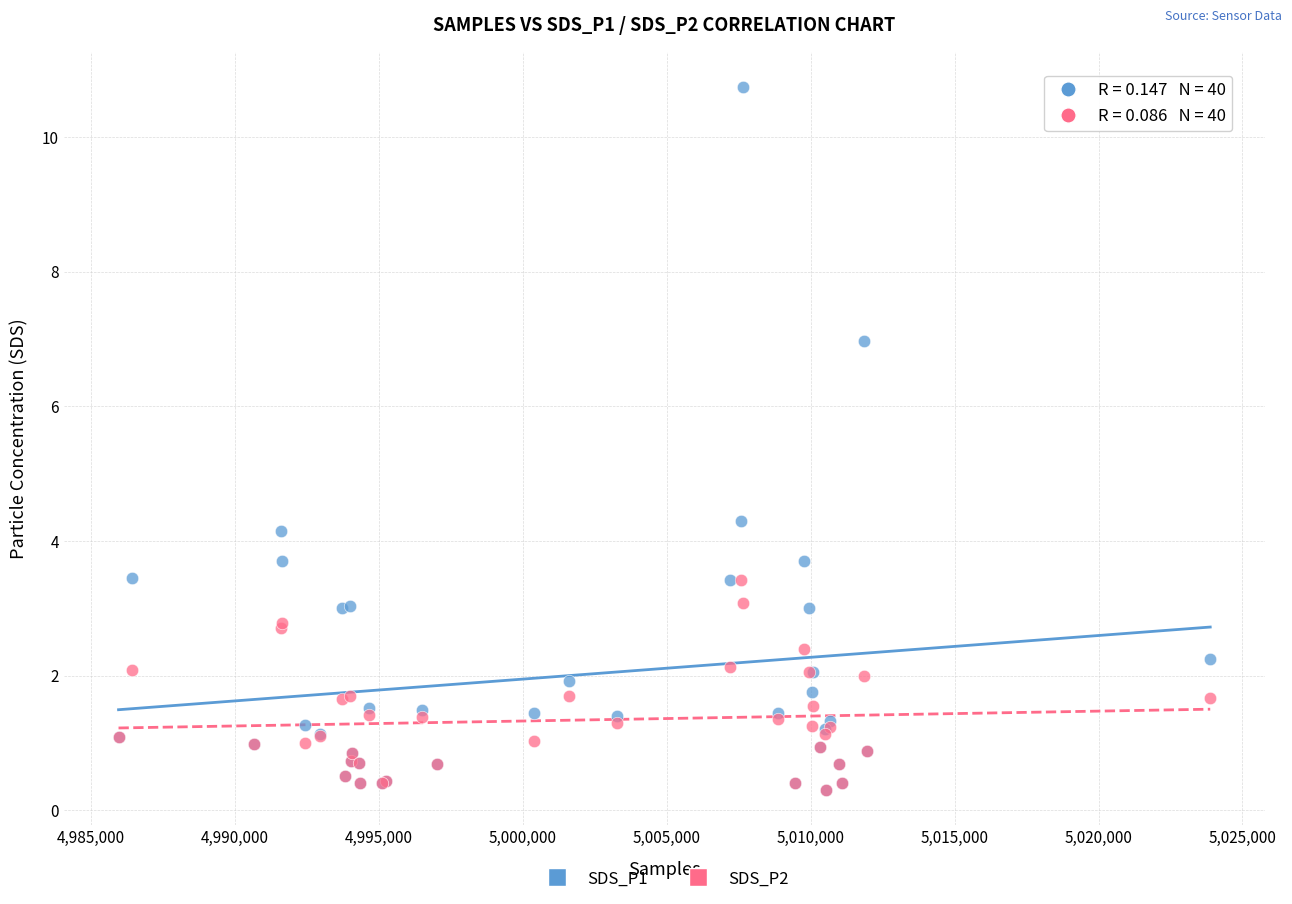

Across all series, what Y value is closest to 5?

4.3